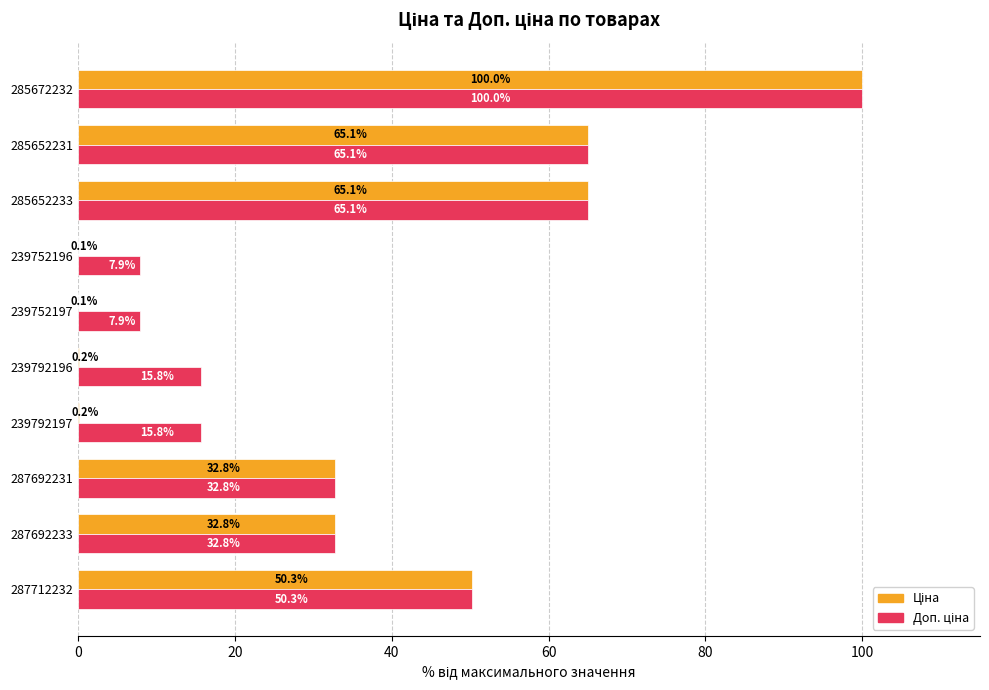

What is the greatest value displayed?

100.0